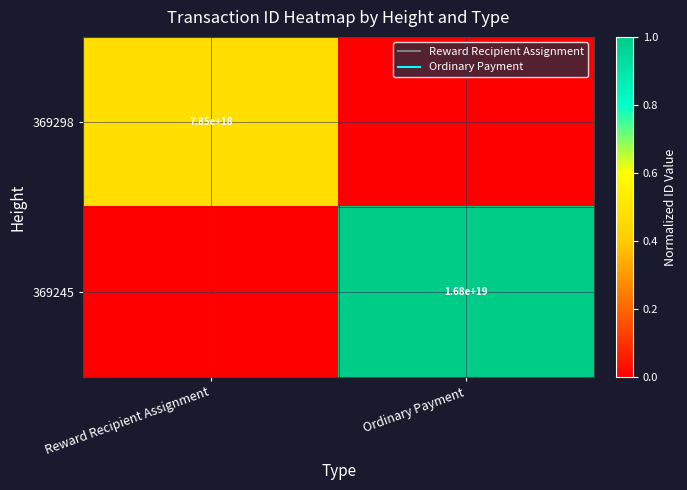

Between Ordinary Payment and Reward Recipient Assignment, which is larger?

Reward Recipient Assignment